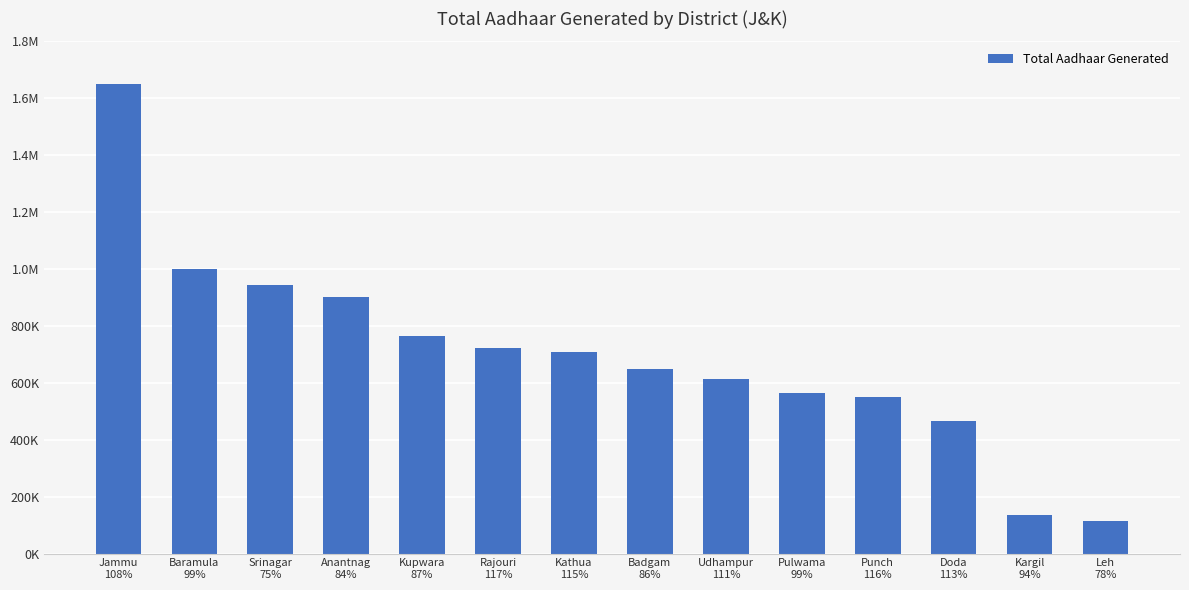

Does the chart contain any negative values?

No